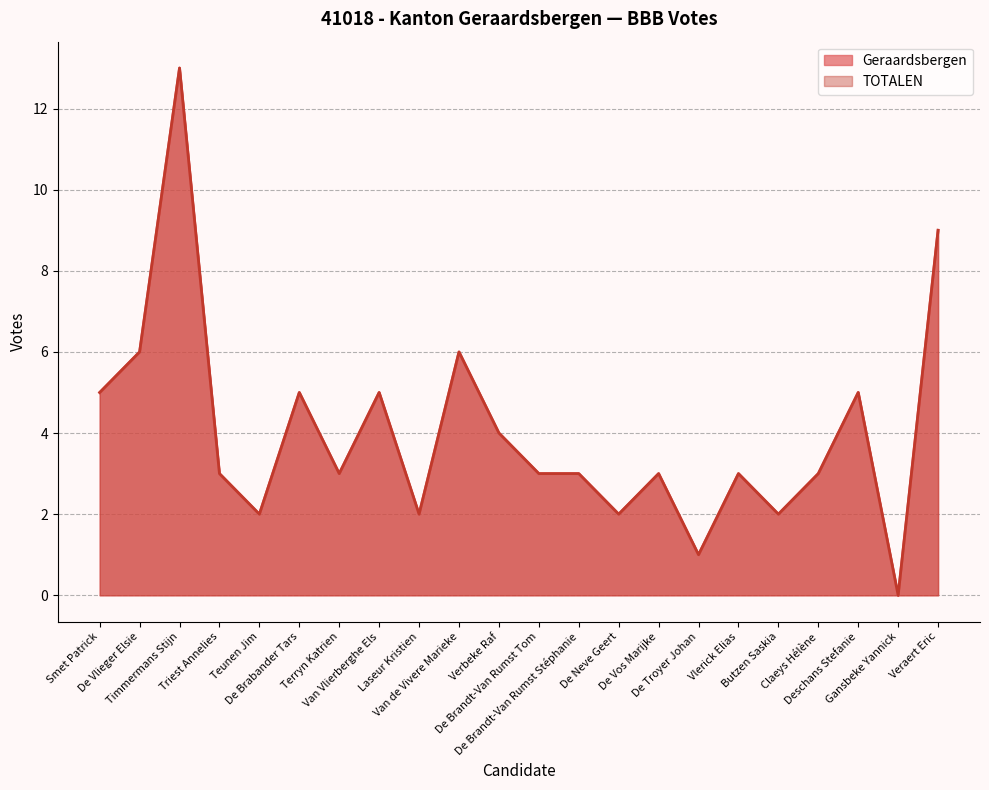

What is the sum of all TOTALEN values?

88